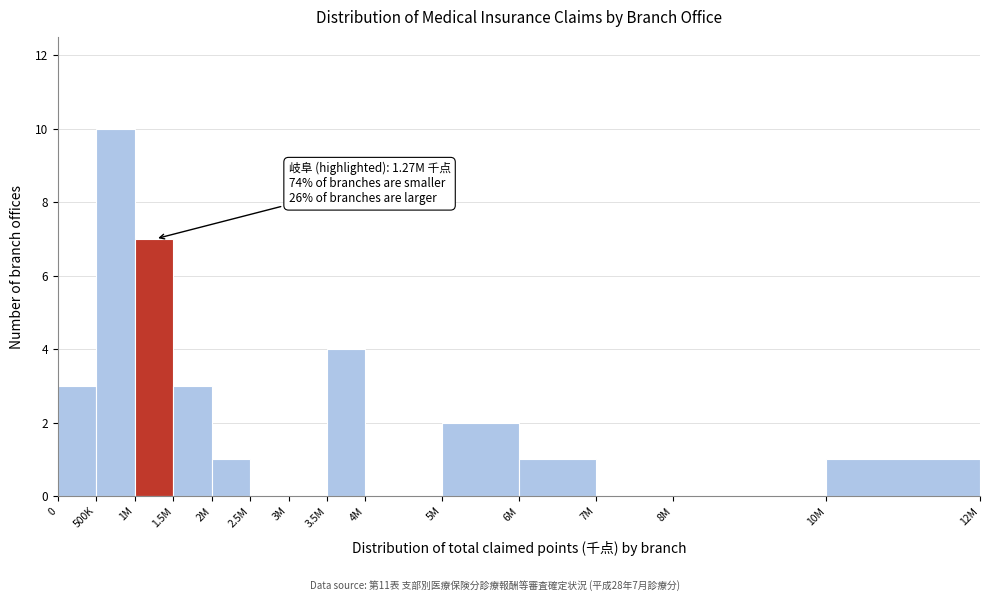

Reading right to left, what are all the values shown in this chart?

10M=1	8M=0	7M=0	6M=1	5M=2	4M=0	3.5M=4	3M=0	2.5M=0	2M=1	1.5M=3	1M=7	500K=10	0=3